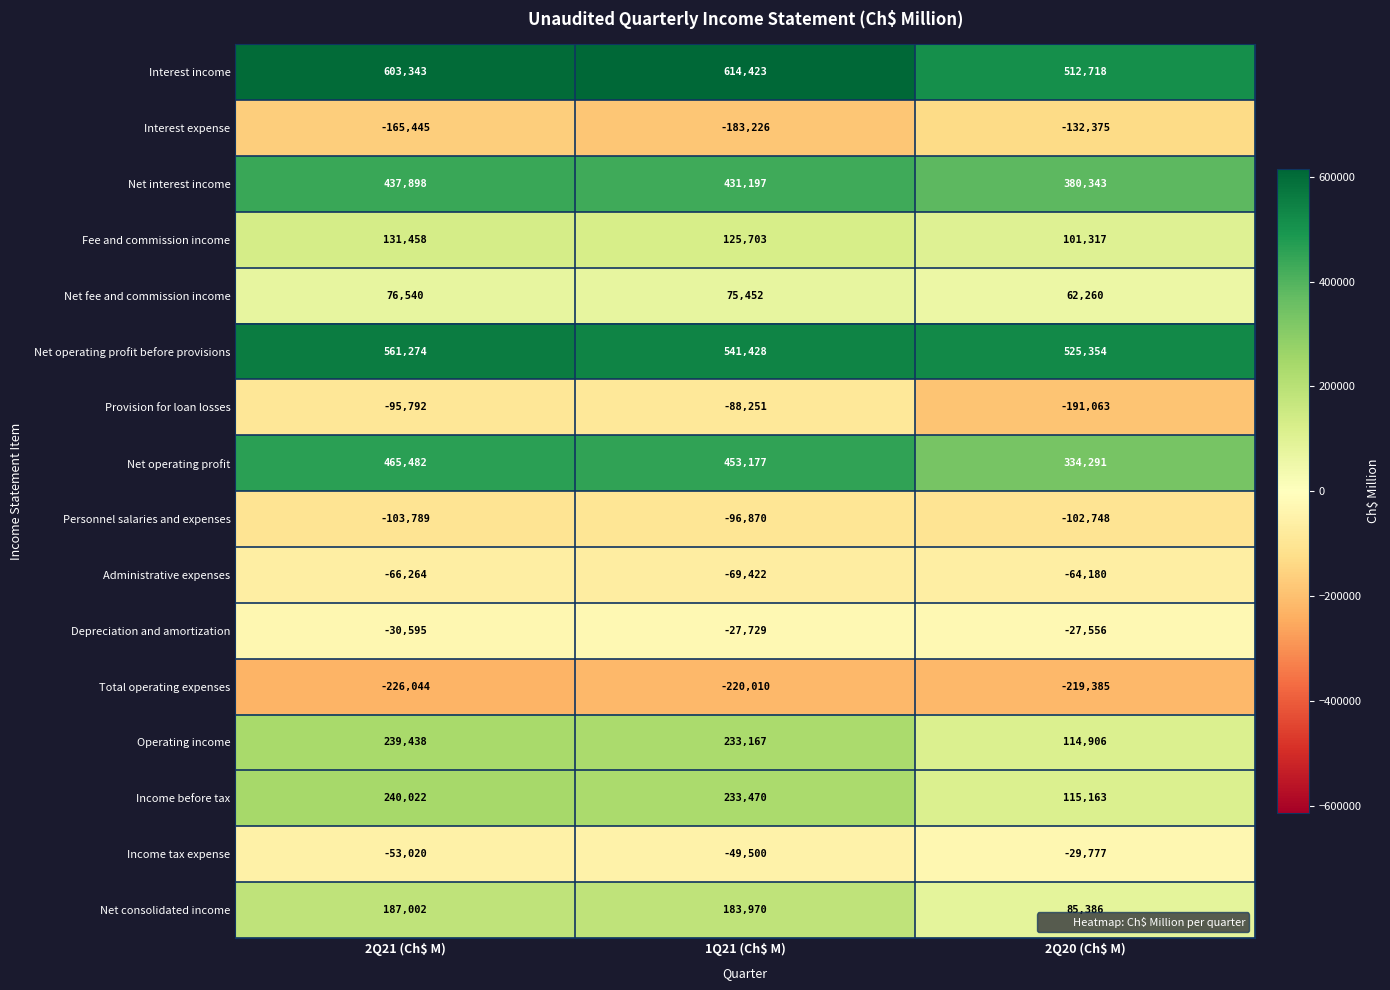

True or false: Interest expense has a value of -183226 at 1Q21 (Ch$ M).

True